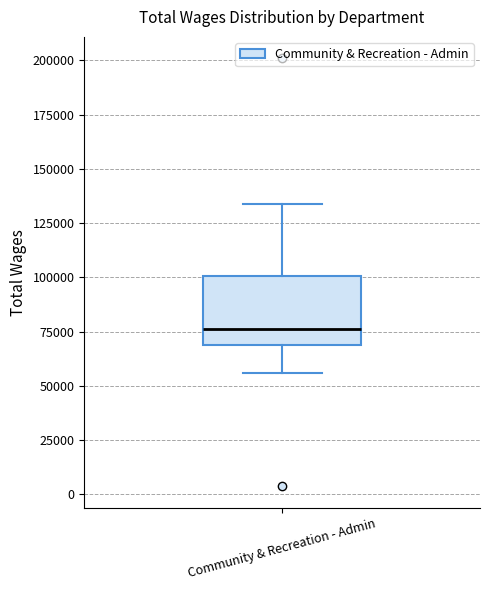

Transcribe this box plot: give where the median line is, the range the box spans, and where the two whiskers end, as read against the y-axis. The values are not printed on the chart, so give them approximately, as read against the axis.

median 75000, box 70000 to 100000, whiskers 55000 to 135000